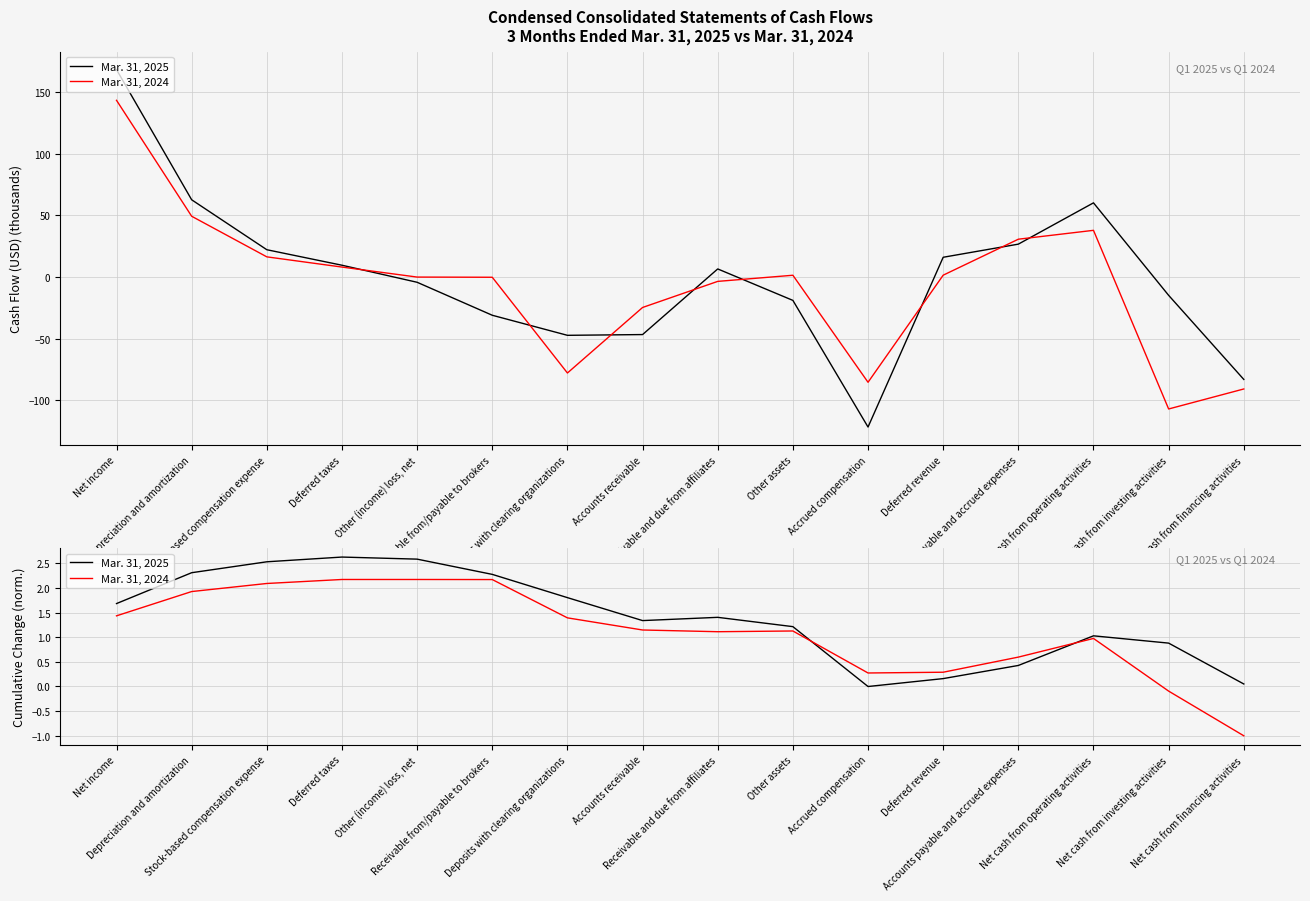

At which category does Mar. 31, 2024 reach its first local valley?

Receivable and due from affiliates